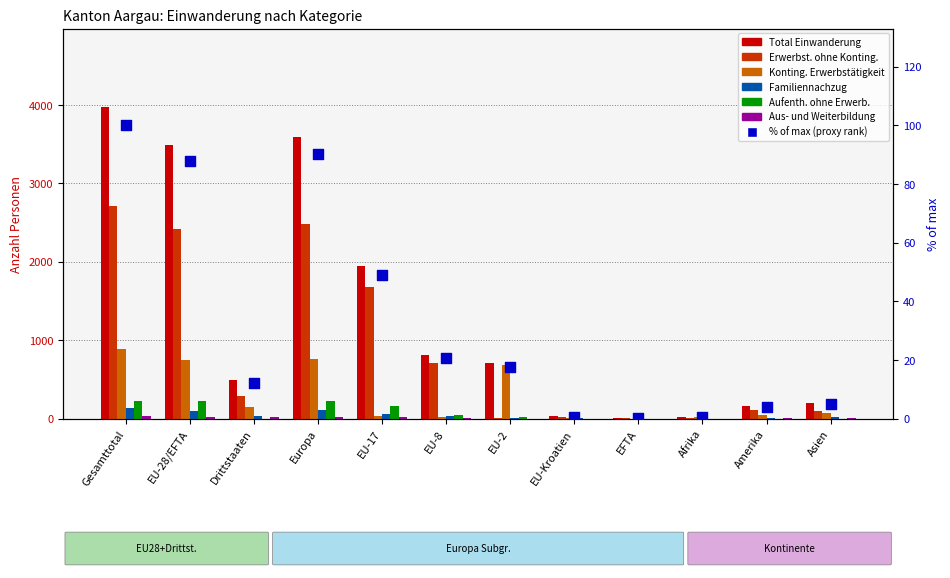

Which series contains the highest Y value?

Total Einwanderung